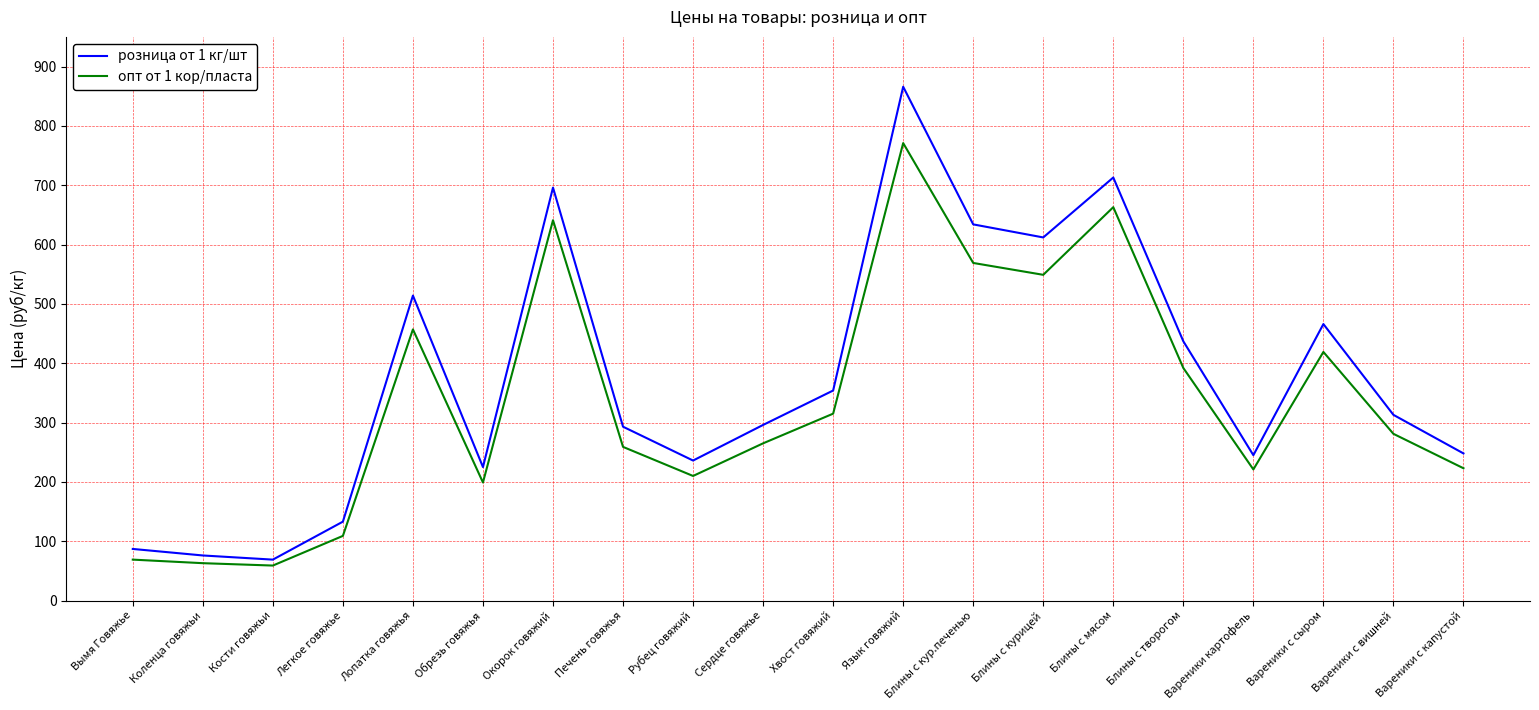

How many interior local valleys does the розница от 1 кг/шт series have?

5